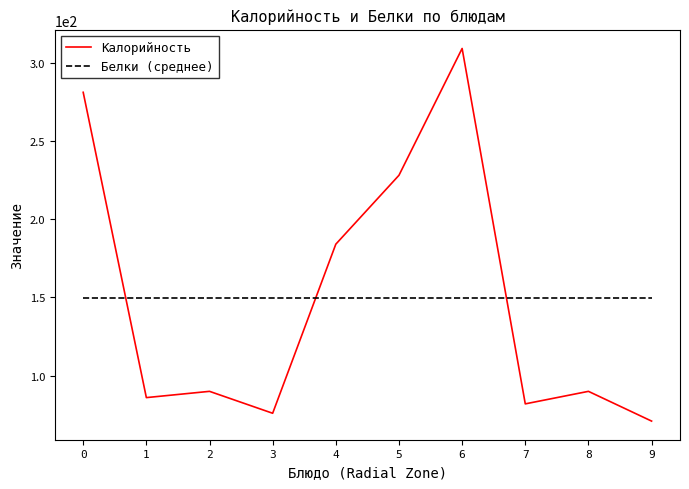

The Калорийность series shows 45.3 at 8. True or false?

False